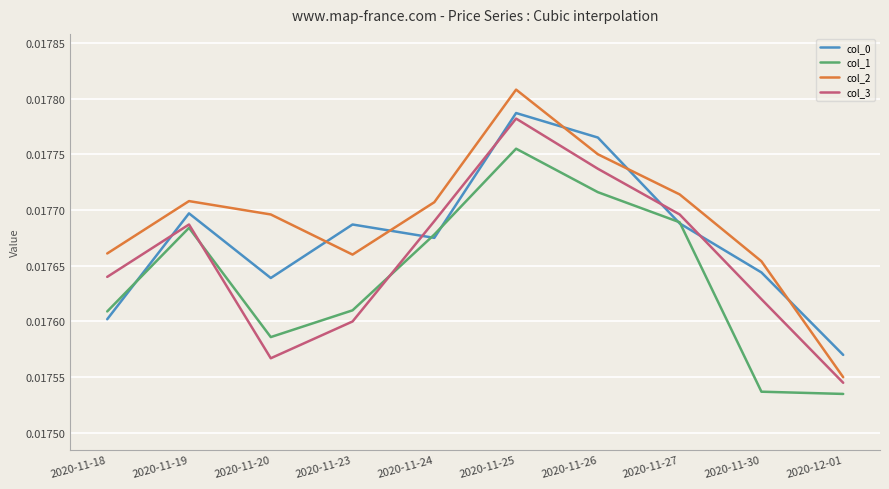

What position from the right is 2020-11-30?

2